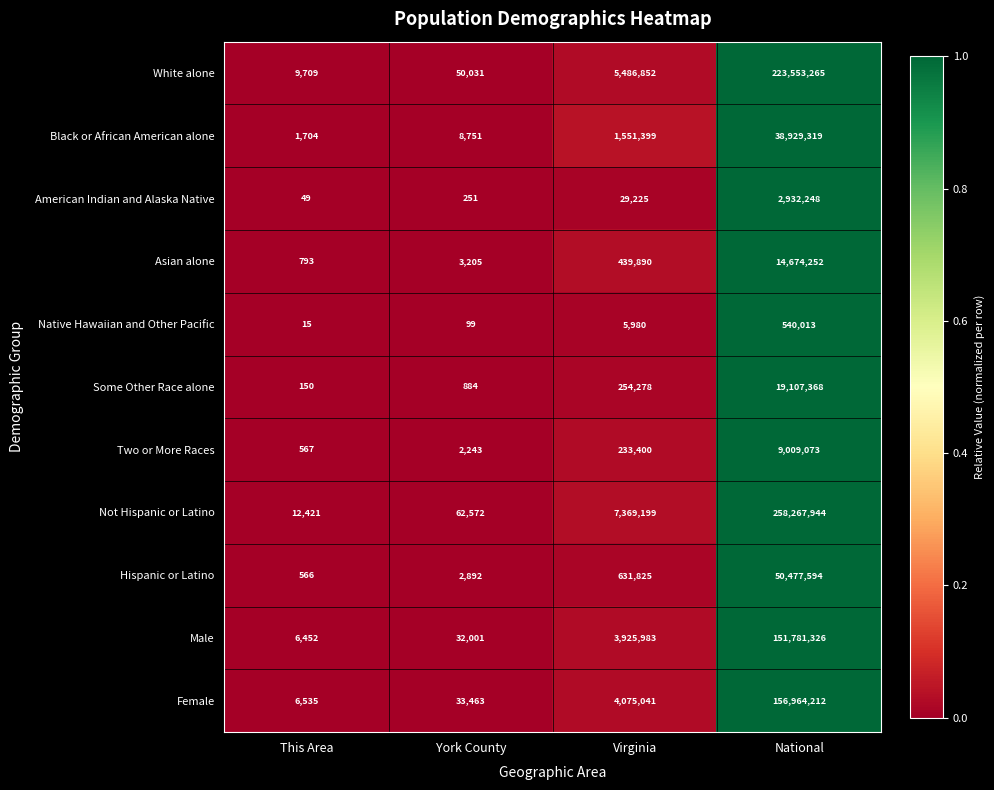

What is the difference between the maximum and minimum values in the White alone series?

223543556